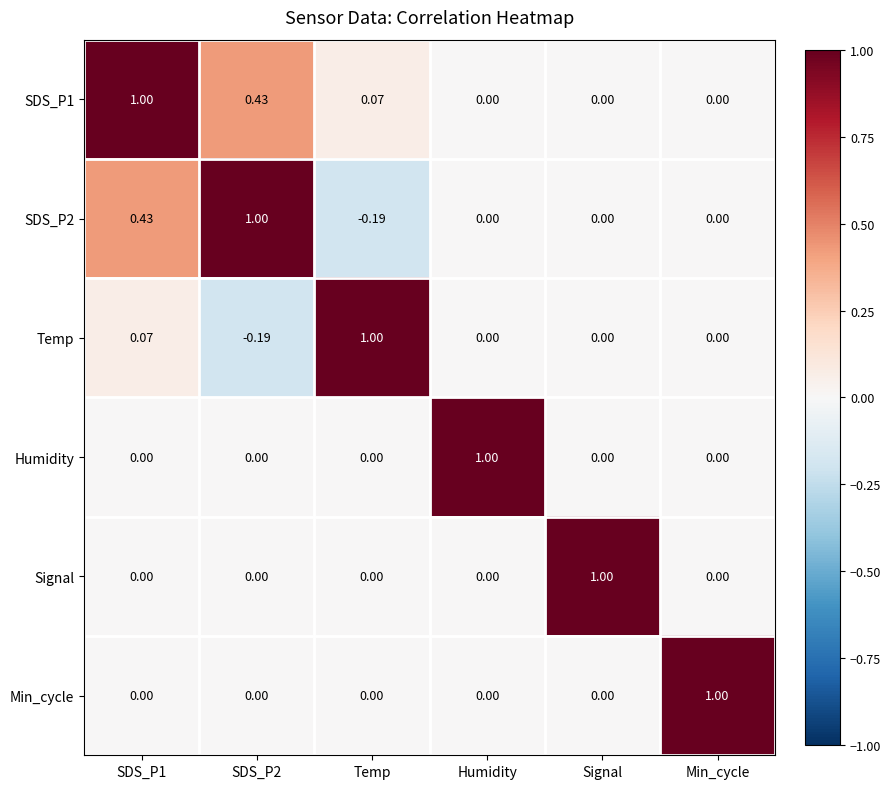

What is the maximum value shown in the chart?

1.0